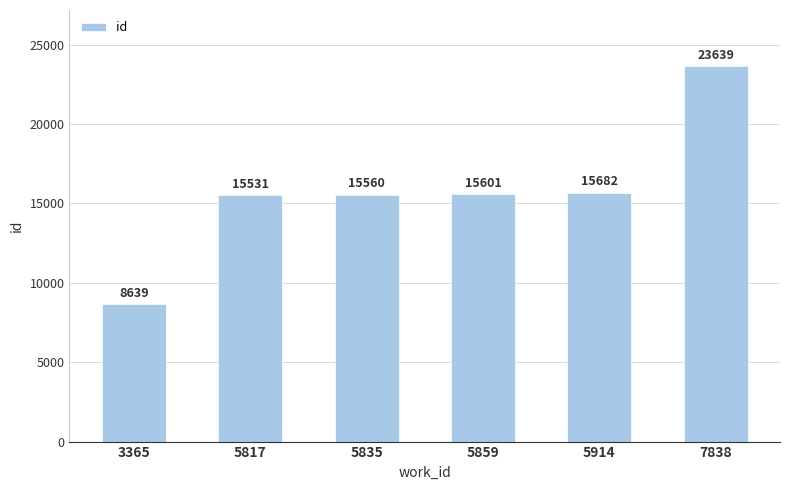

List the labels in order of value, smallest first.

3365, 5817, 5835, 5859, 5914, 7838